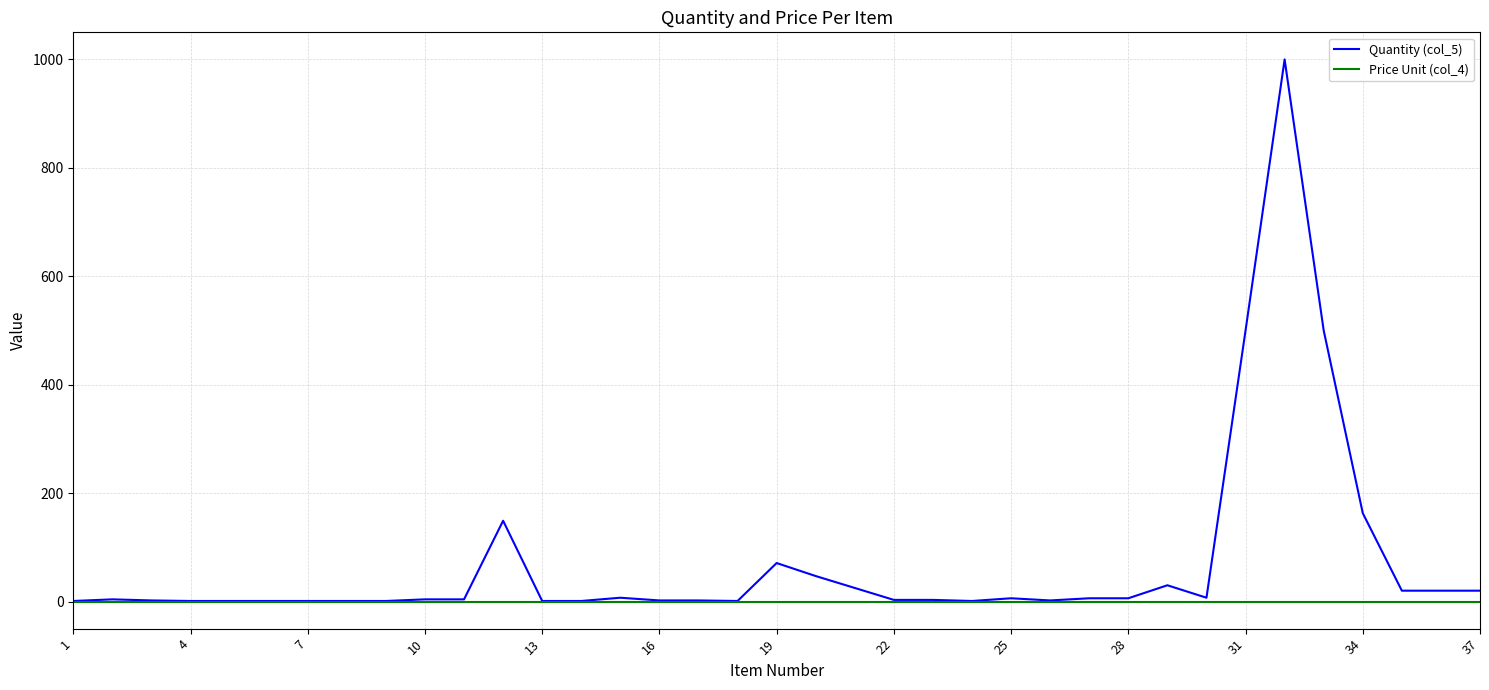

How many categories are shown in the chart?

37